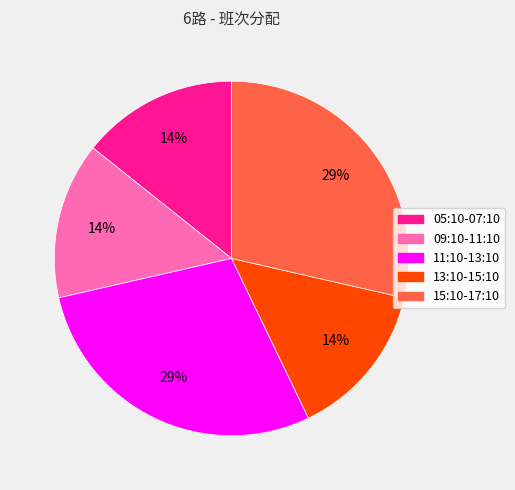

Is the sum of 13:10-15:10 and 15:10-17:10 greater than half?

No